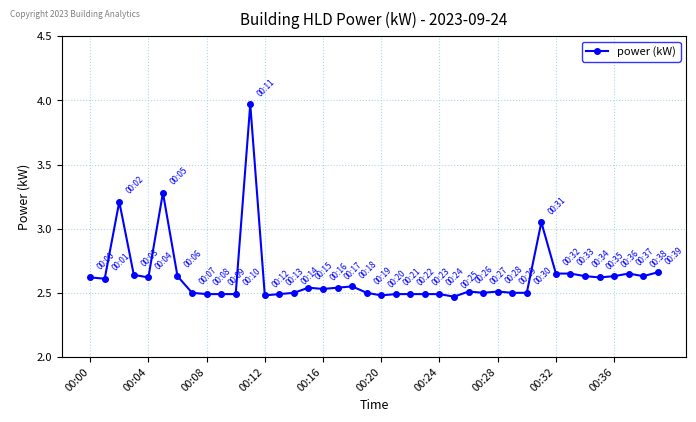

True or false: there are more than 2 points higher than both neighbors.

True